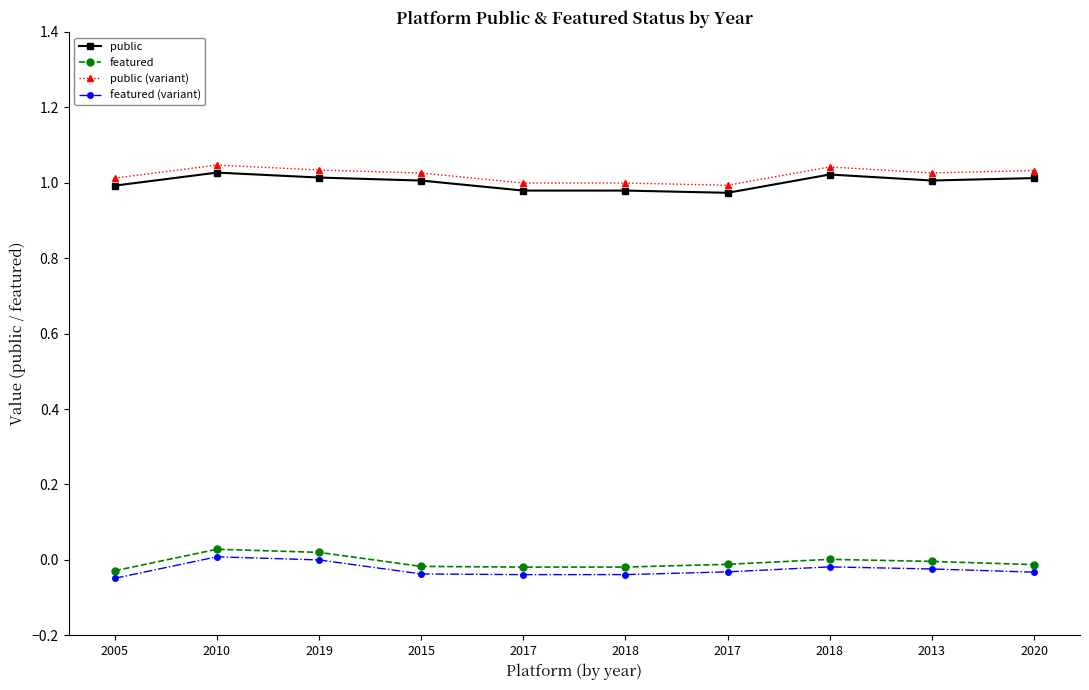

What are all the series names shown in the legend?

public, featured, public (variant), featured (variant)